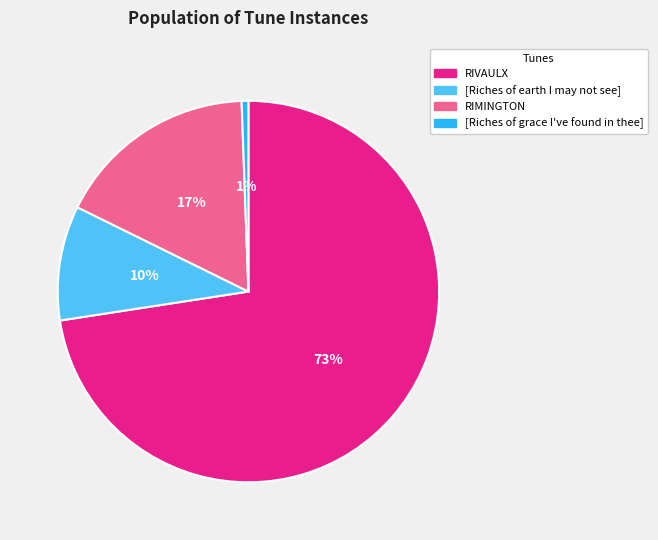

Which category has the smallest portion of the pie?

[Riches of grace I've found in thee]